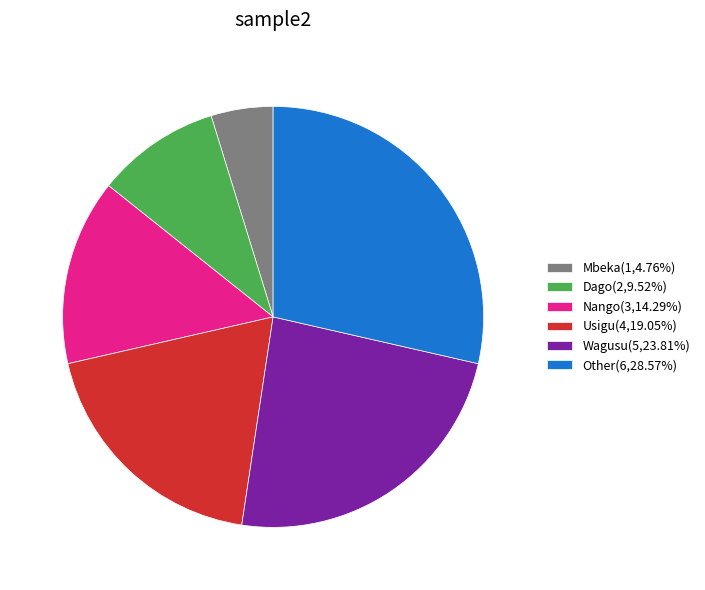

What is the ratio of the value at Dago(2,9.52%) to the value at Nango(3,14.29%)?

0.7